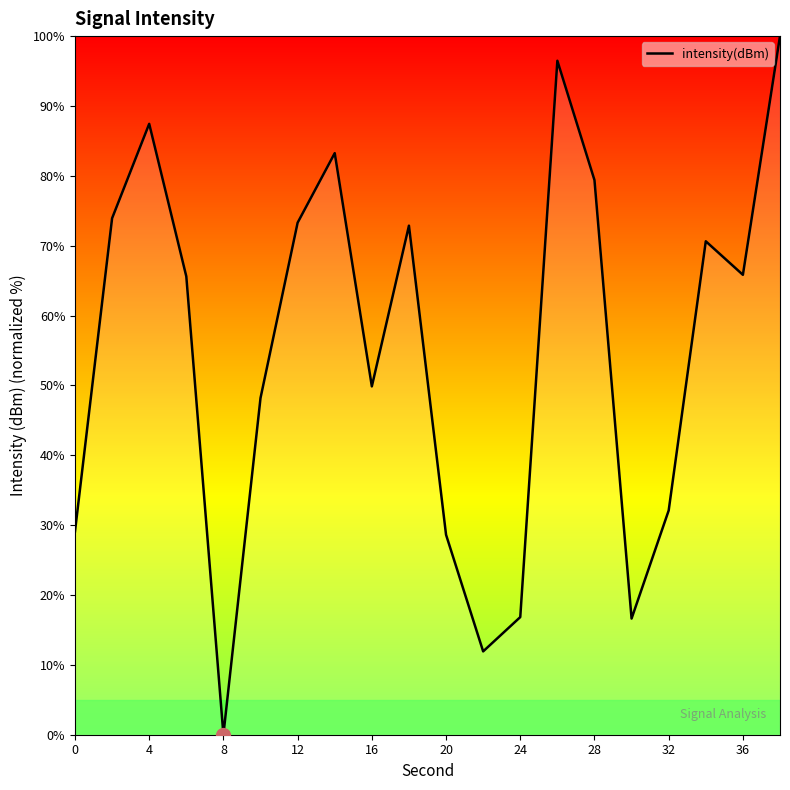

What is the greatest value displayed?

100.0